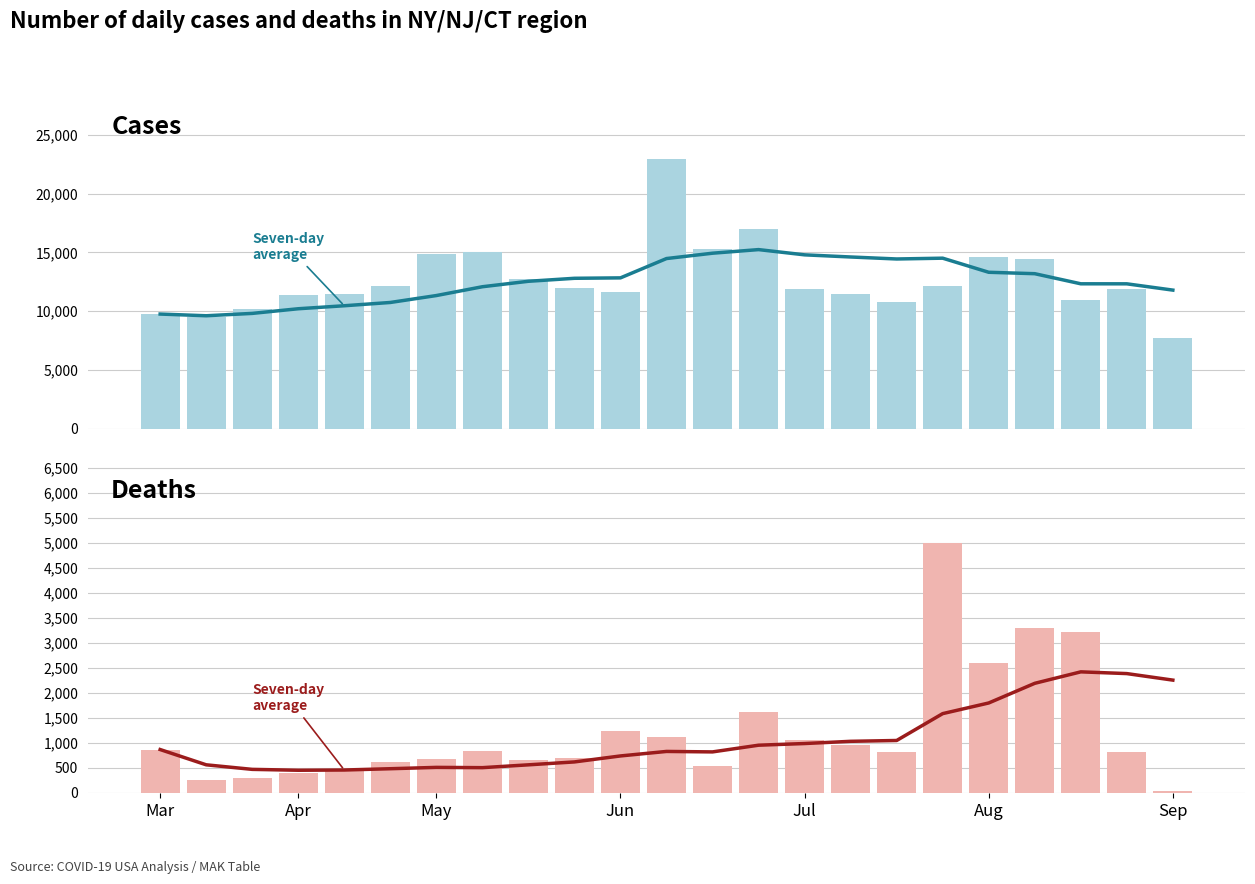

Where does the Deaths (daily change) series first go above 820?

Mar